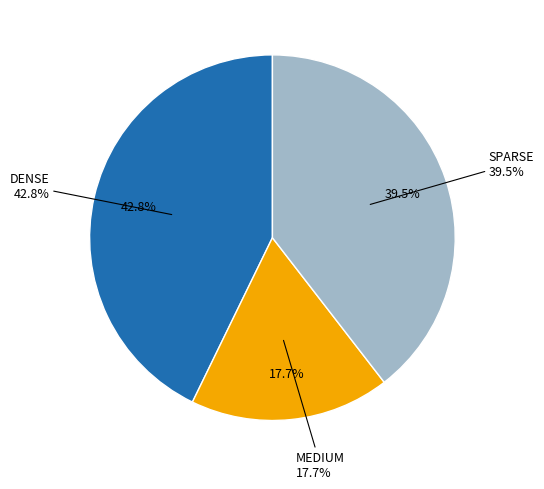

What percentage is the MEDIUM slice, to the nearest percent?

18%